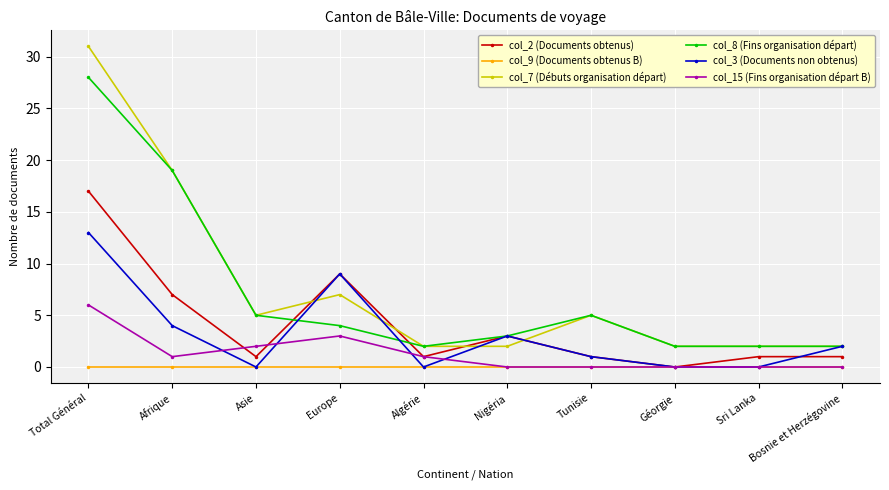

True or false: col_7 (Débuts organisation départ) has a value of 15 at Total Général.

False